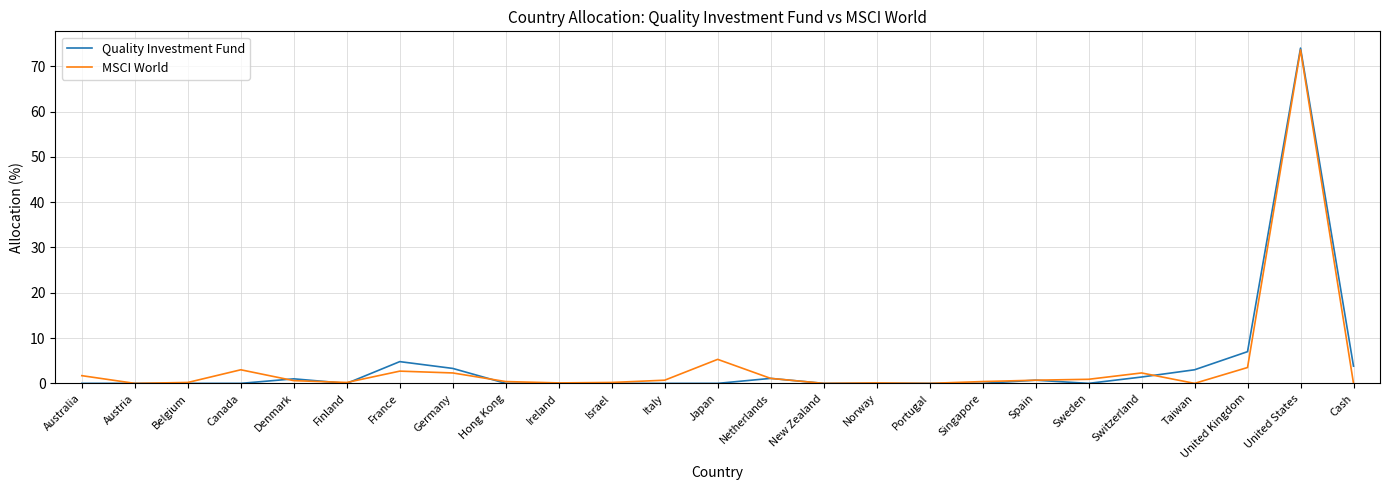

What value does the MSCI World series have at Canada?

3.0